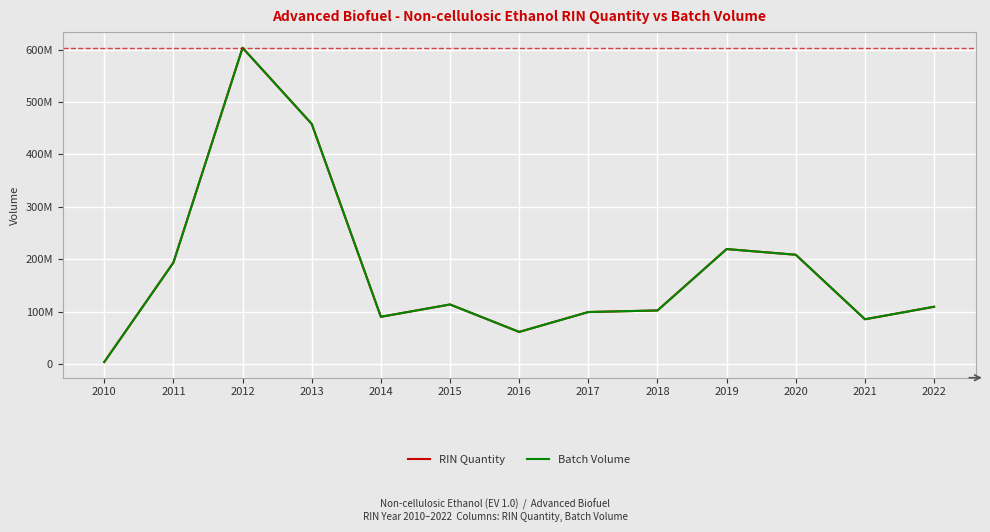

Where is Batch Volume nearest to the value 303752350?

2019